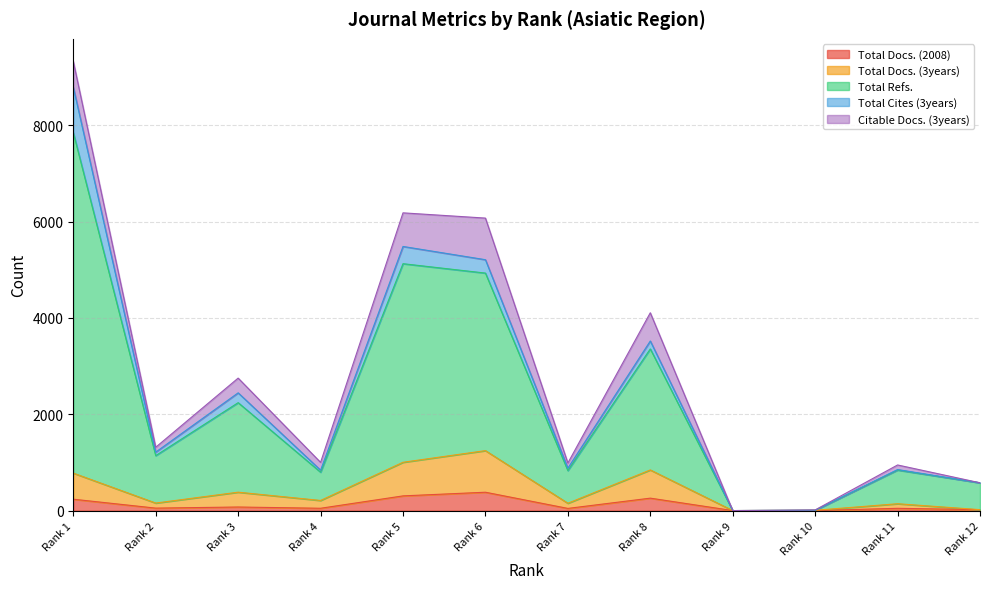

At which category does the chart reach its peak across all series?

Rank 1